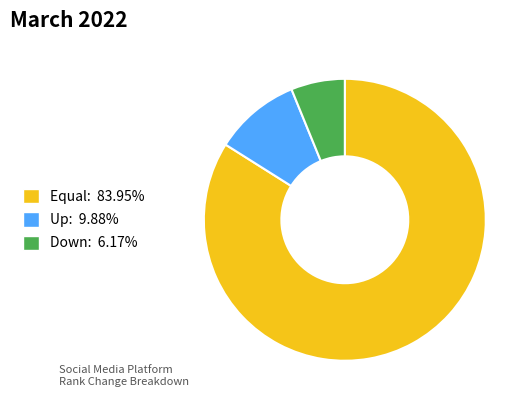

Is there a majority slice in this chart?

Yes